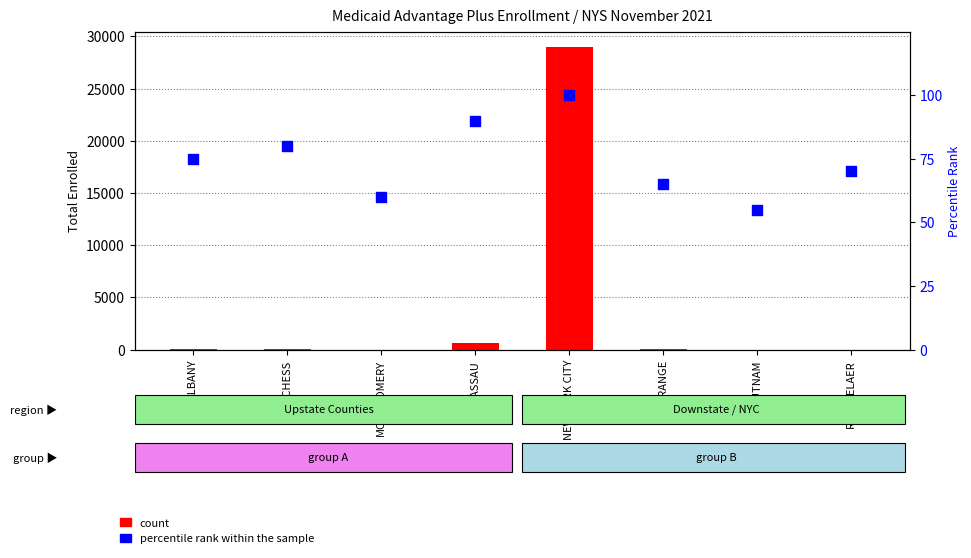

At which category is the sum across all series the highest?

NEW YORK CITY